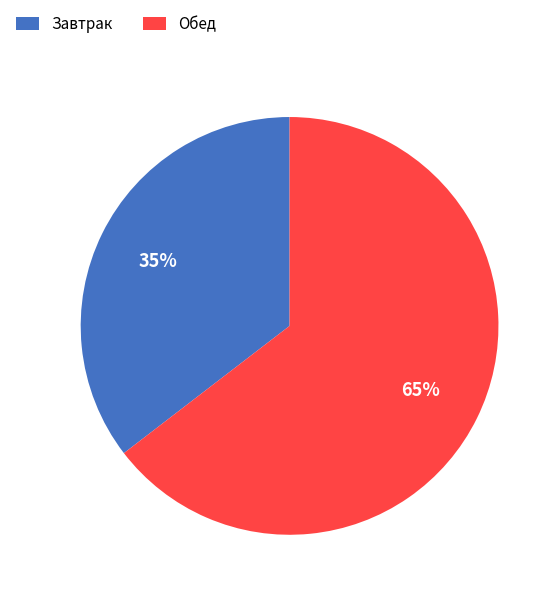

How many slices are in this pie chart?

2